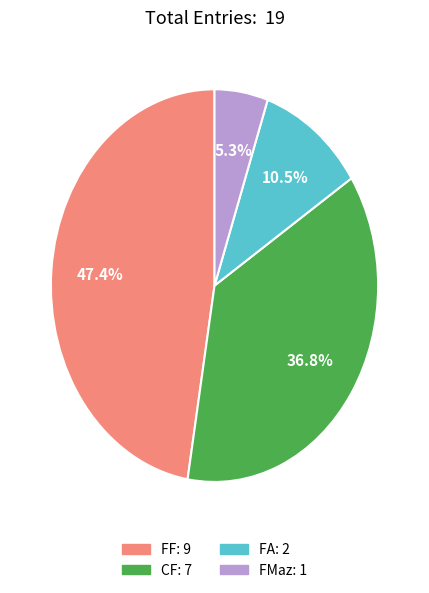

How many segments does this pie chart have?

4